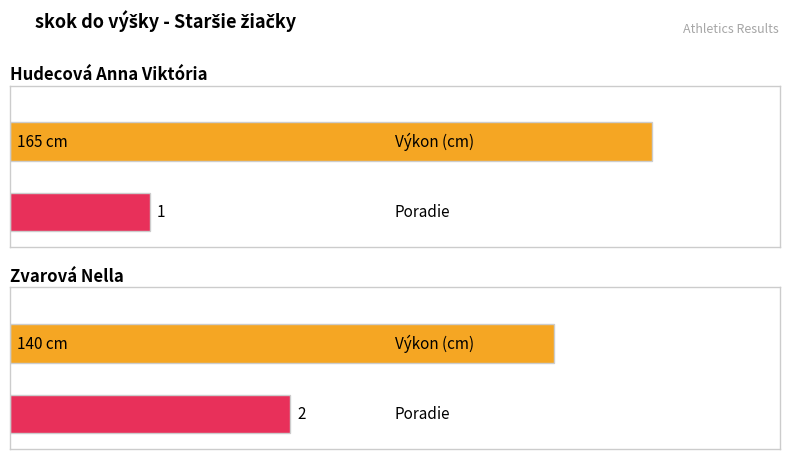

Which label corresponds to the smallest value in the chart?

Hudecová Anna Viktória